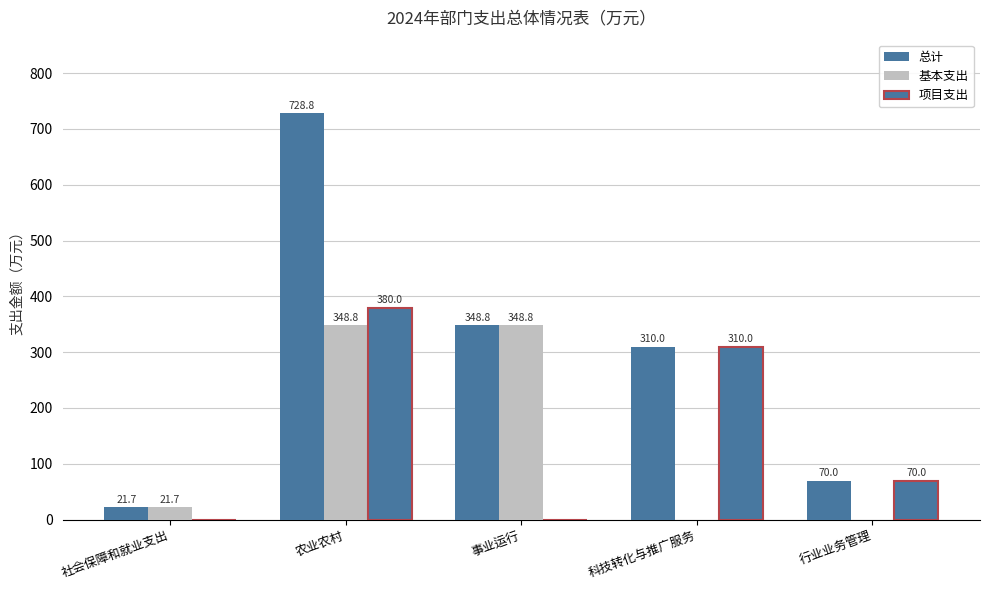

How many distinct data groups are displayed?

3